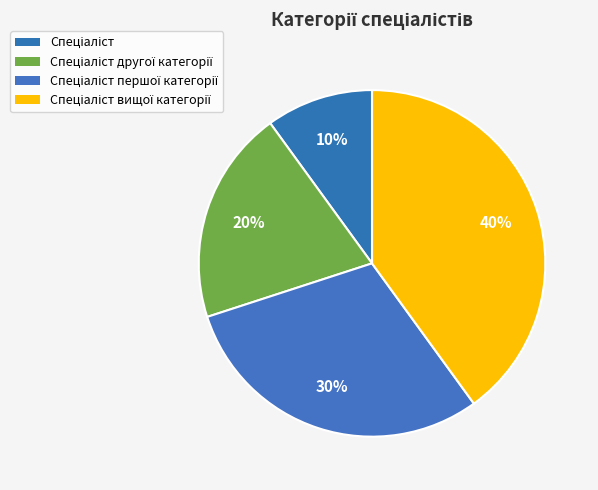

What percentage is the Спеціаліст другої категорії slice, to the nearest percent?

20%